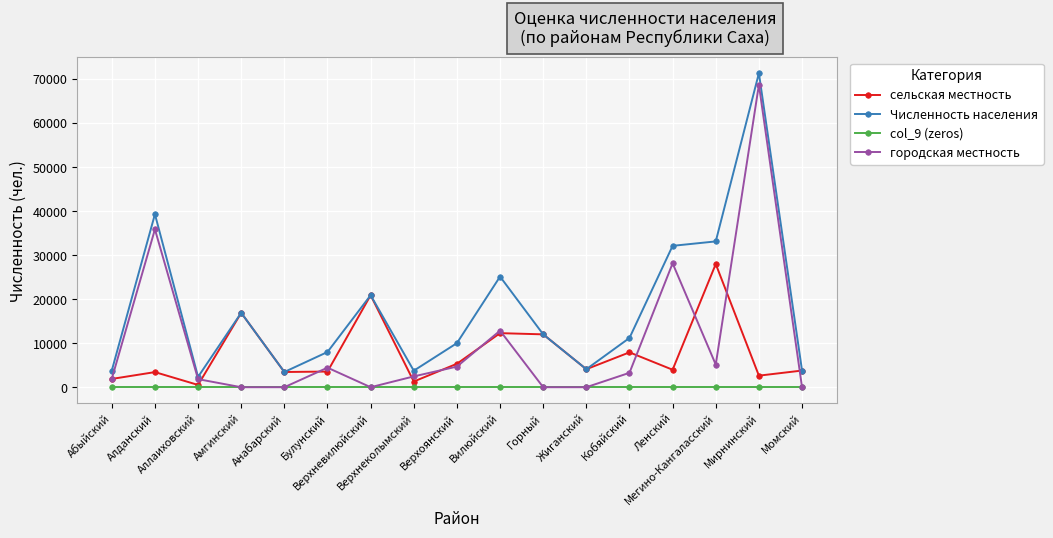

Does the chart display data point markers on the line(s)?

Yes